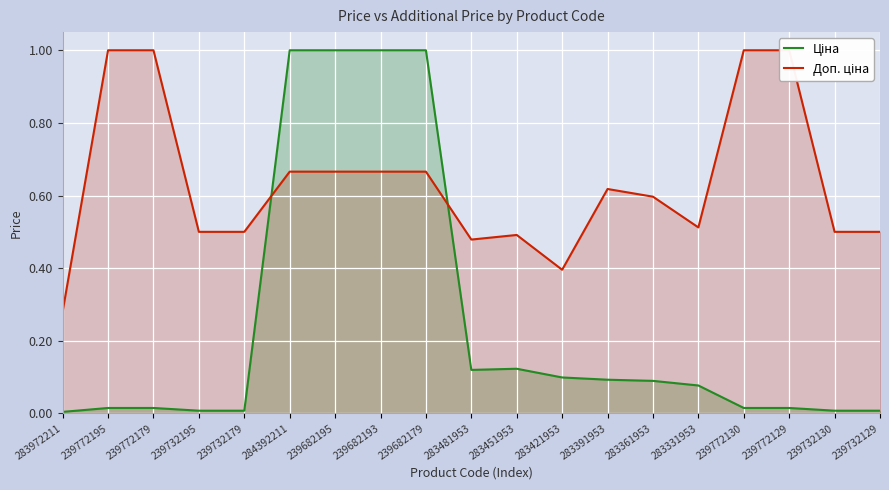

The Ціна series shows 0.1 at 283451953. True or false?

True